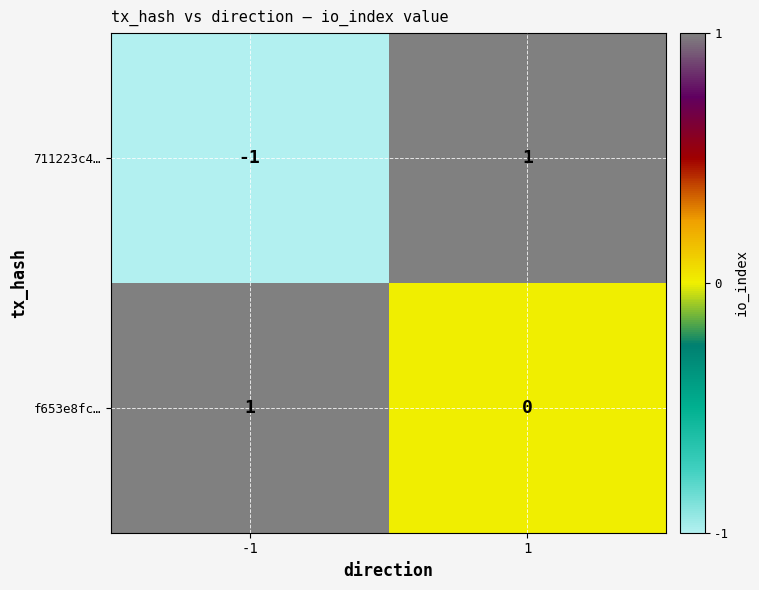

Reading left to right, what are all the values shown in this chart?

711223c4…: -1	1
f653e8fc…: 1	0